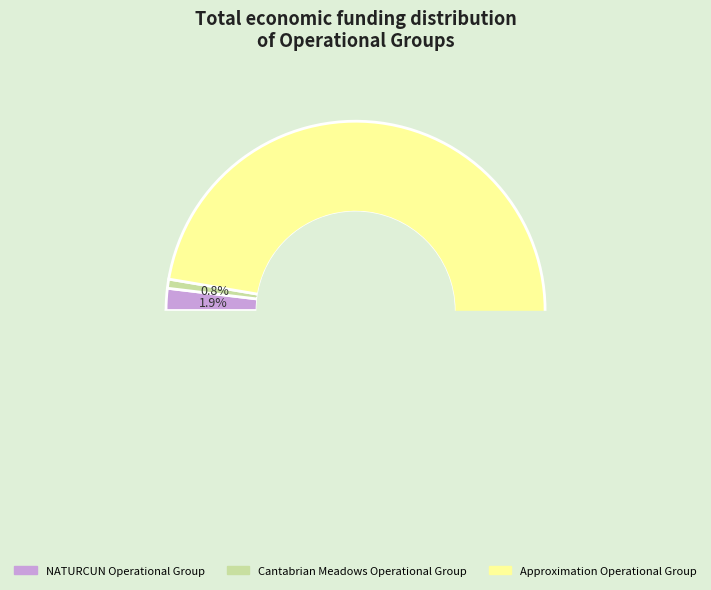

Combined, do Approximation Operational Group and NATURCUN Operational Group account for over 50%?

Yes